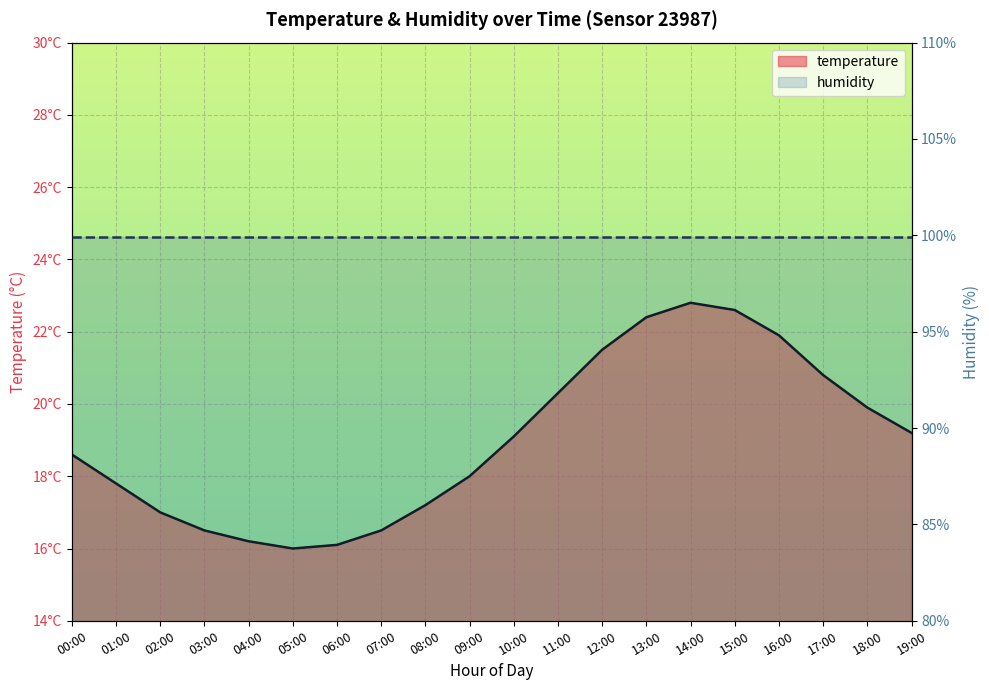

True or false: humidity and temperature intersect in this chart.

False